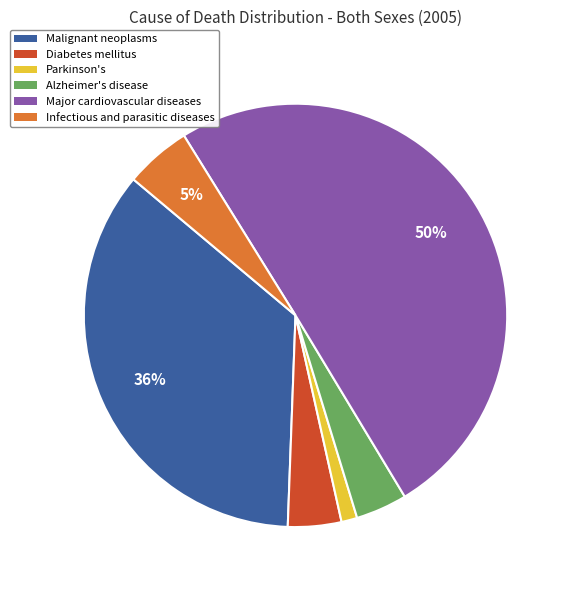

Which slice is the smallest?

Parkinson's